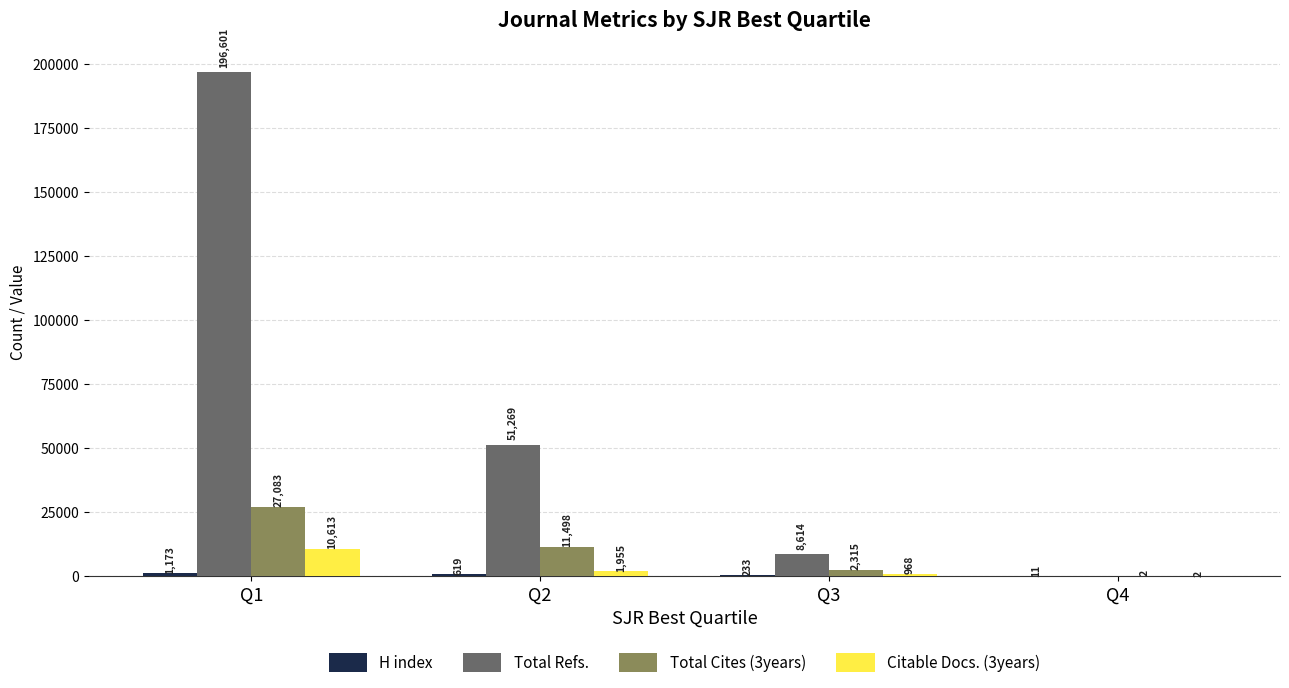

Where is Total Refs. nearest to the value 98300?

Q2